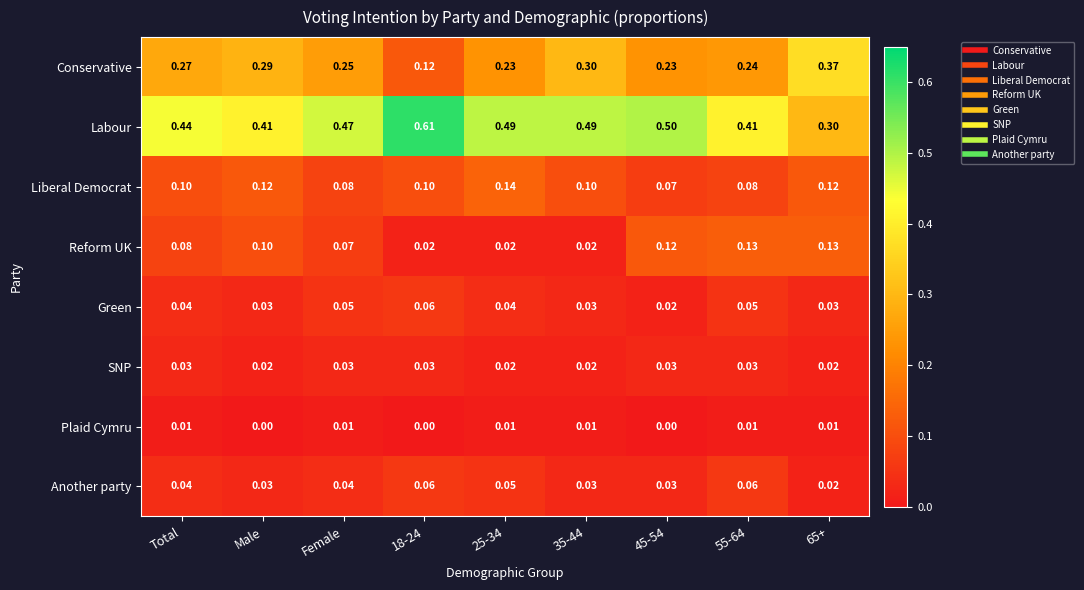

Which series changed the most between 18-24 and 55-64?

Labour